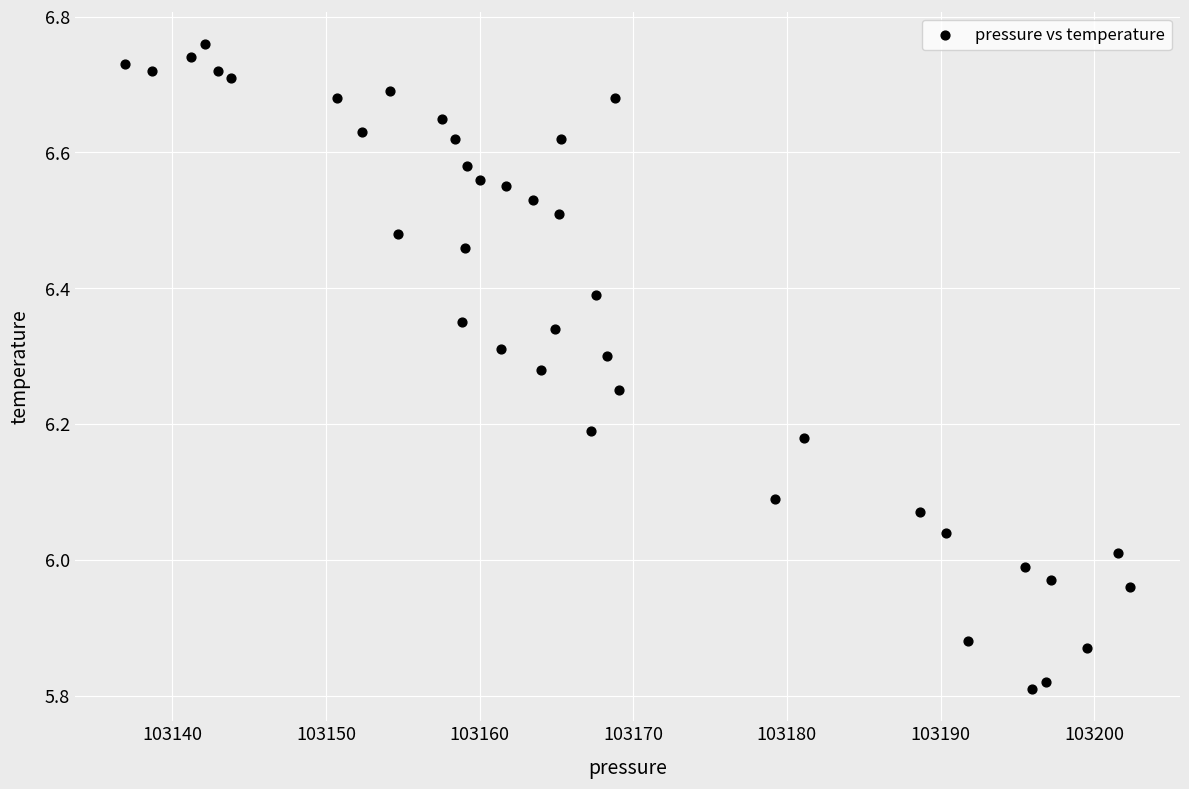

What is the range of X values (max minus min)?

65.4